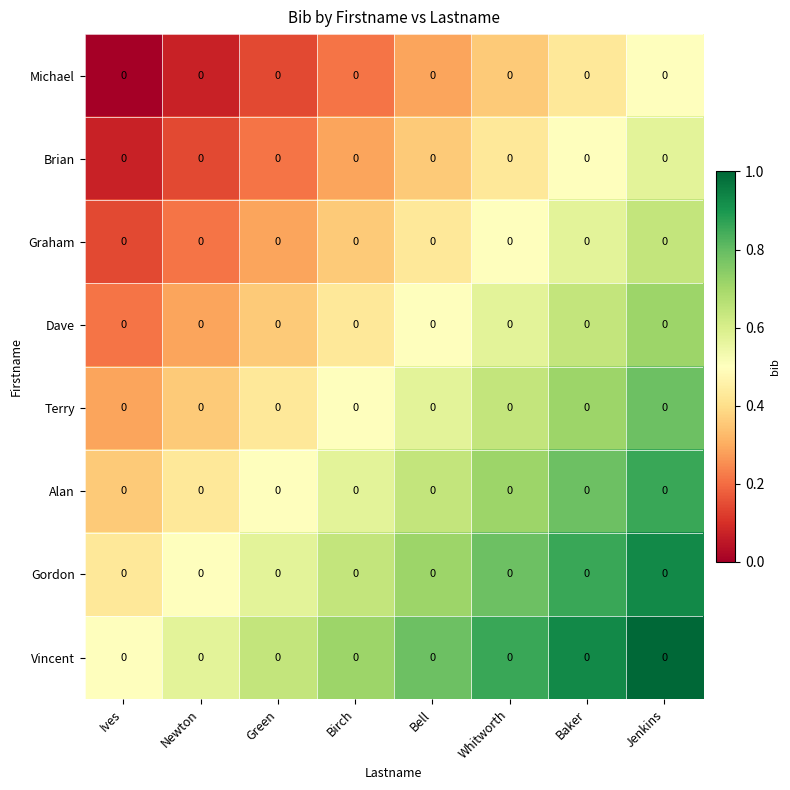

What is the difference between the second highest and second lowest values in the Terry series?

0.4